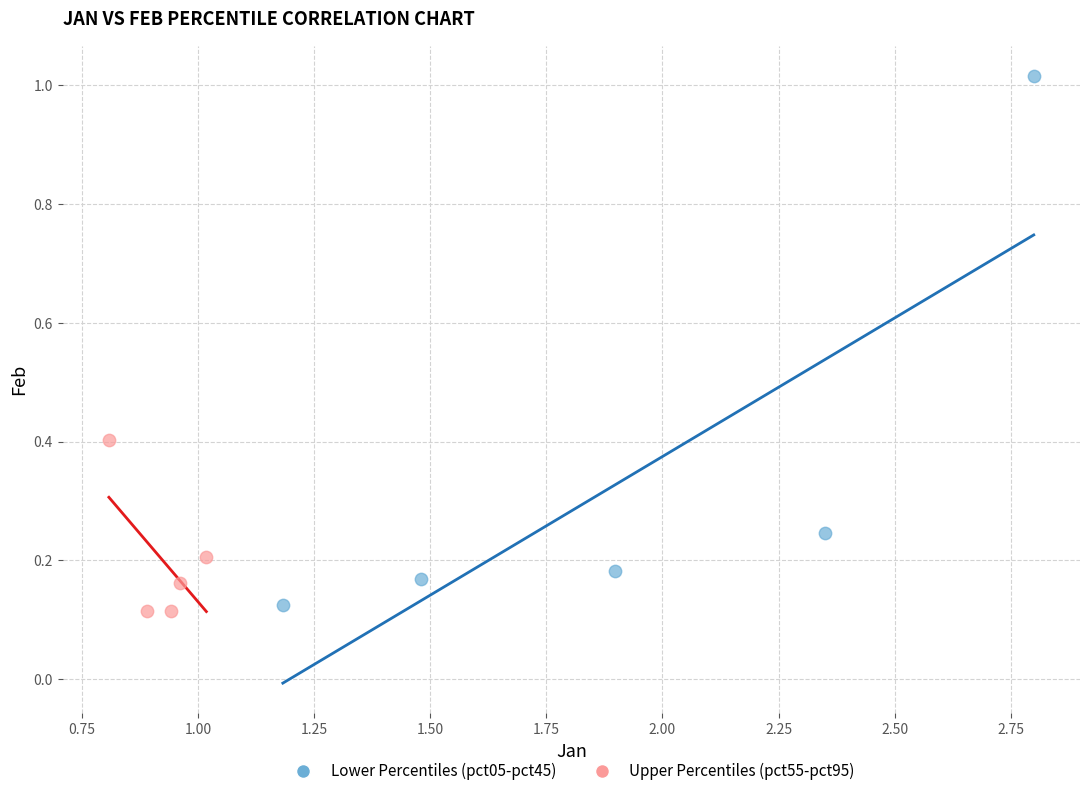

What are all the series names shown in the legend?

Lower Percentiles (pct05-pct45), Upper Percentiles (pct55-pct95)